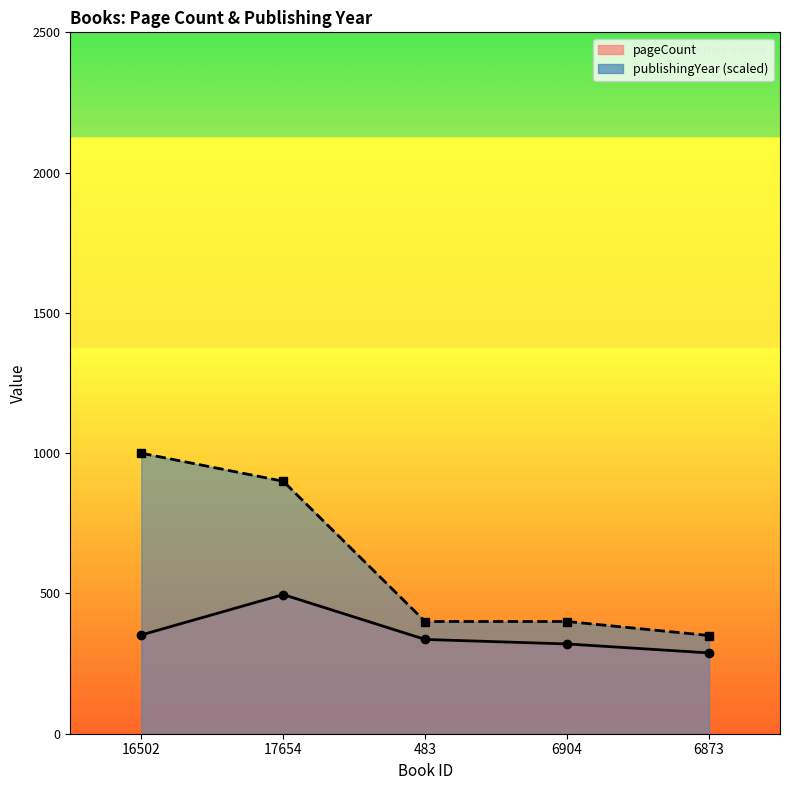

What is the value of the pageCount point at the 3rd from the left?

336